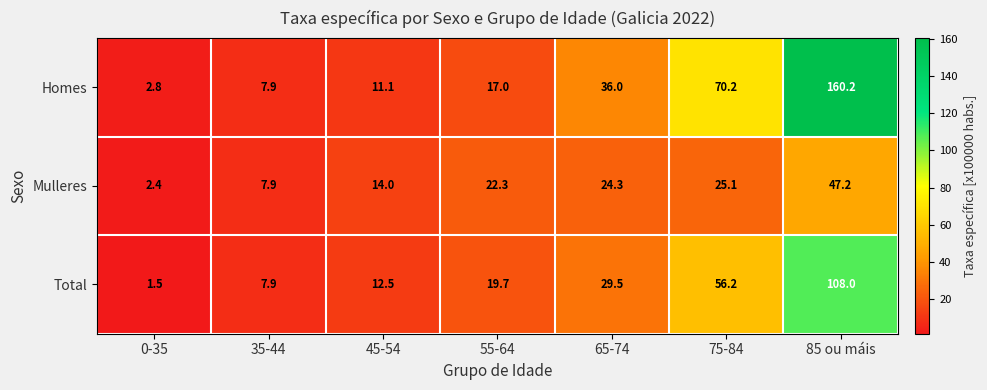

Between 35-44 and 65-74, which series saw the biggest shift?

Homes